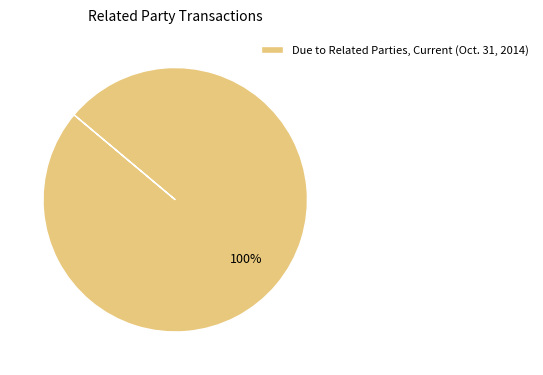

Is it true that Due to Related Parties, Current (Oct. 31, 2014) is 100% of the pie?

True